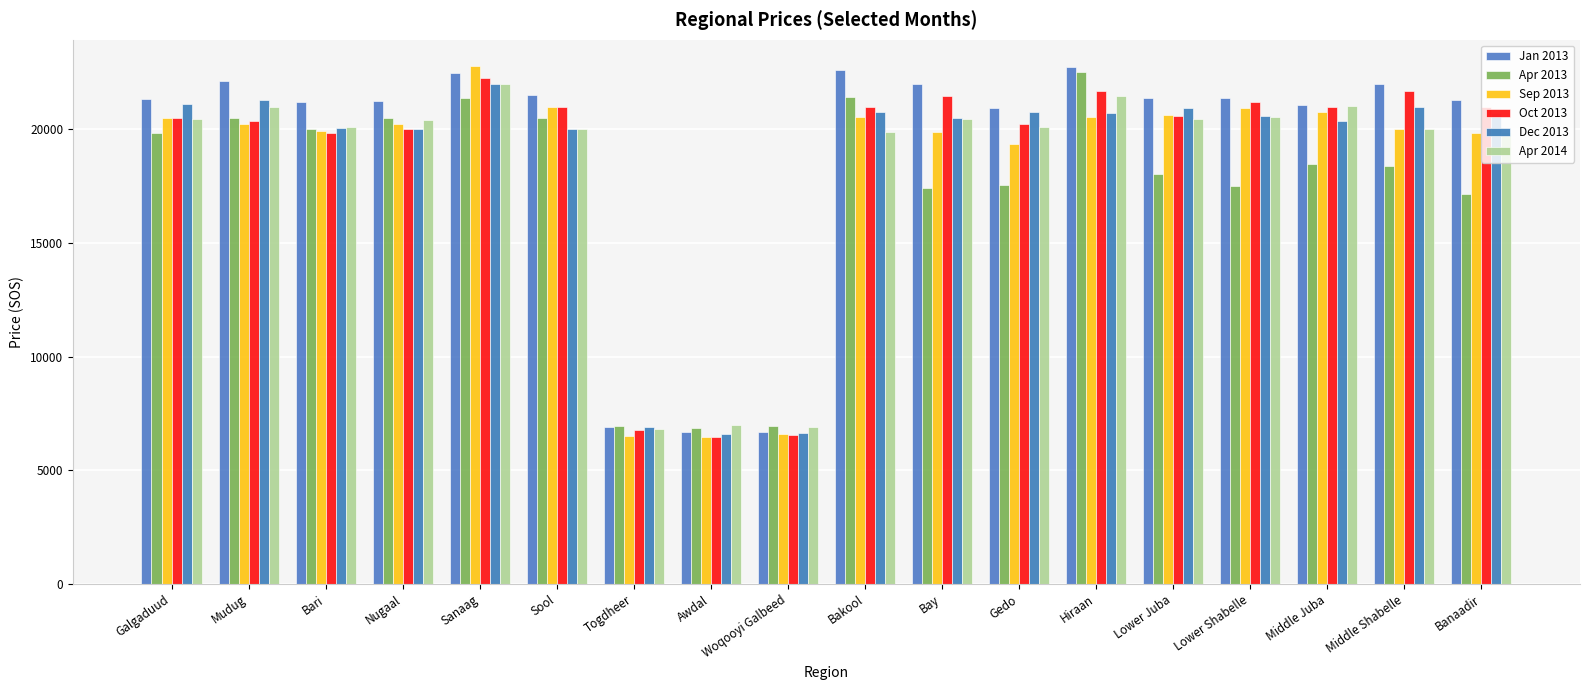

What is the difference between the Apr 2014 values at Sanaag and Togdheer?

15175.0